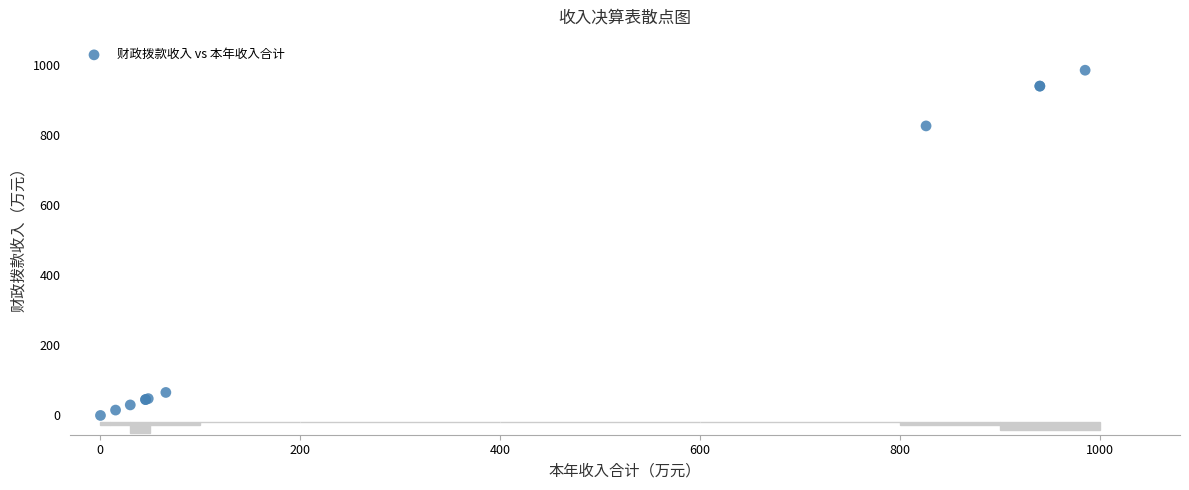

What Y value in the scatter plot is closest to 492?

826.0